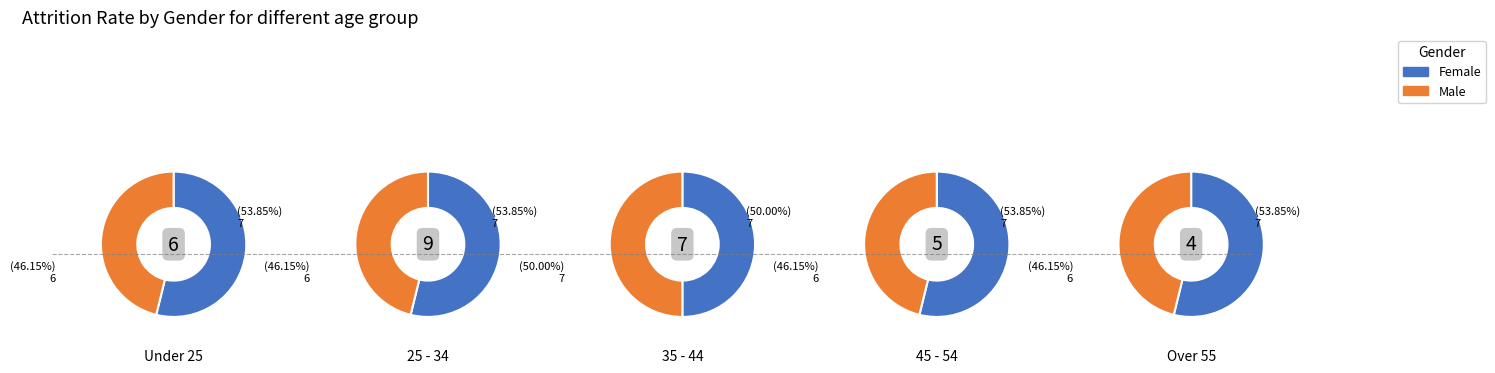

At 2, list the series in order from largest to smallest.

Female, Male